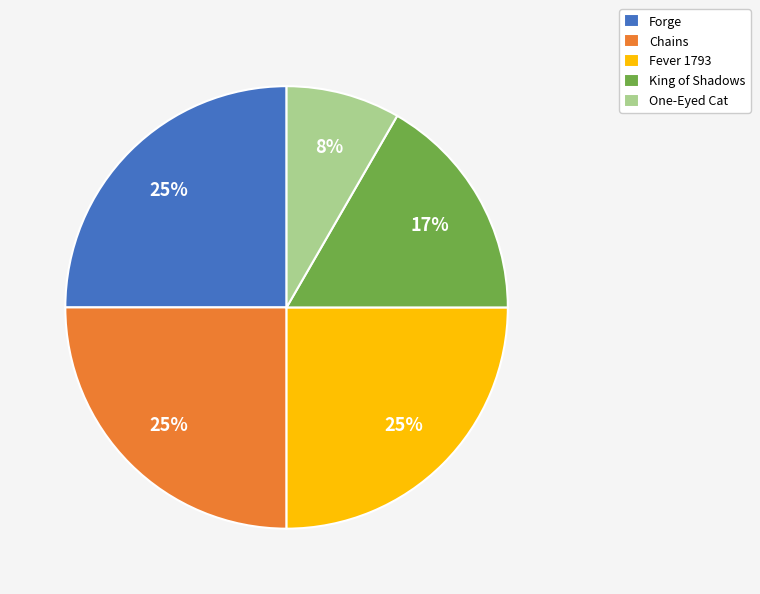

Does King of Shadows represent more than half of the total?

No